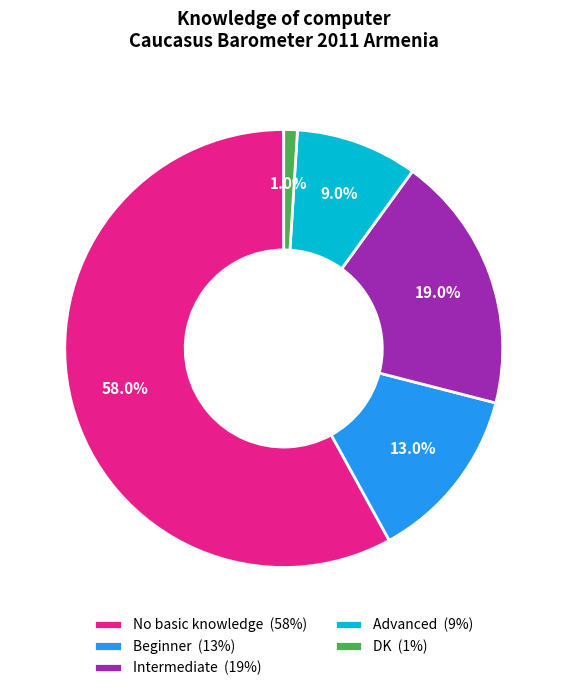

Which has a higher value, Beginner or Advanced?

Beginner